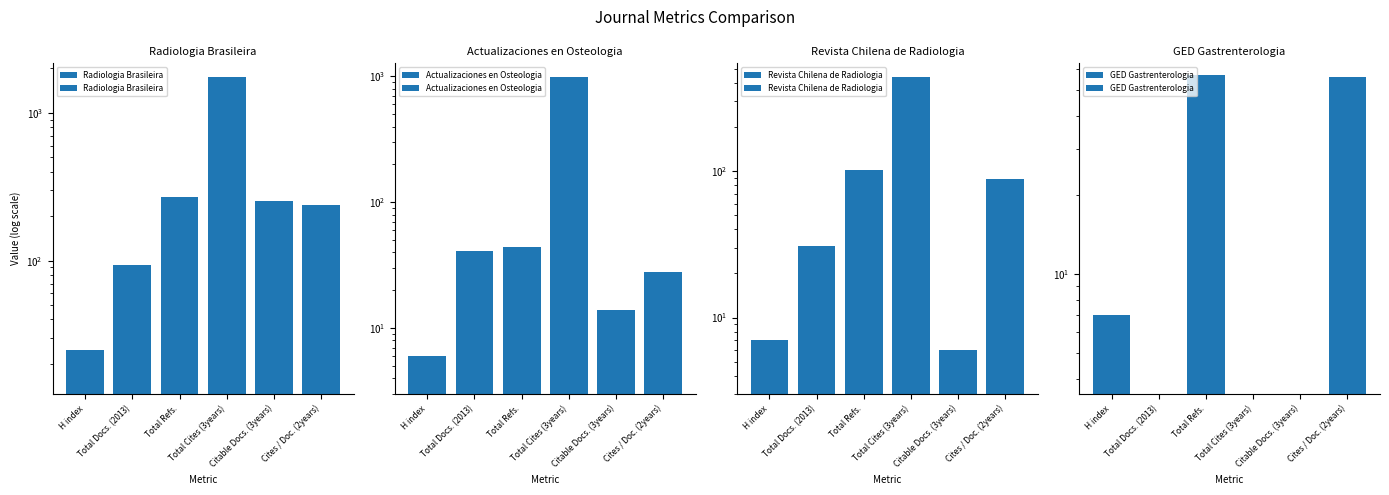

Rank the series by their maximum value, from highest to lowest.

Radiologia Brasileira, Actualizaciones en Osteologia, Revista Chilena de Radiologia, GED Gastrenterologia